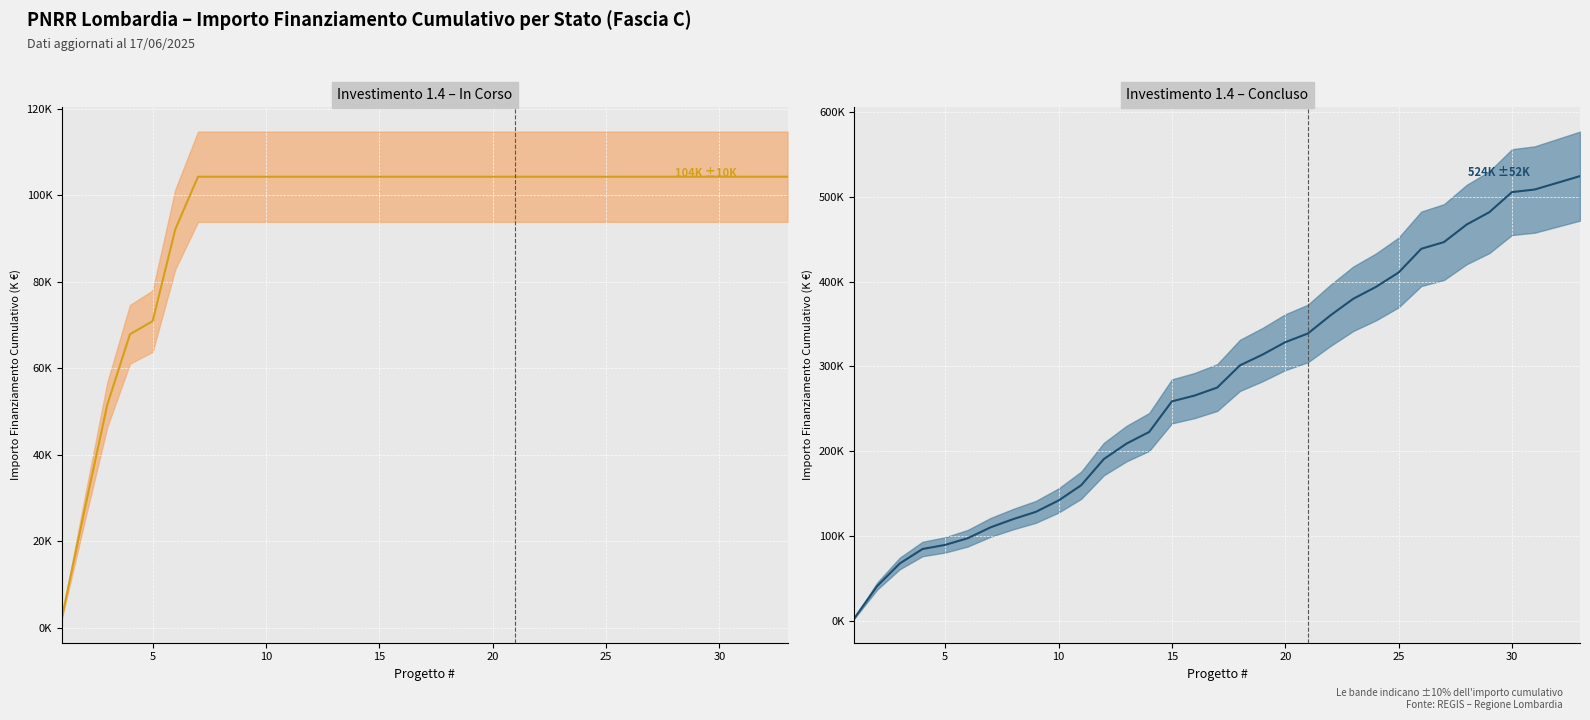

What are all the series names shown in the legend?

In Corso (media), Concluso (media)